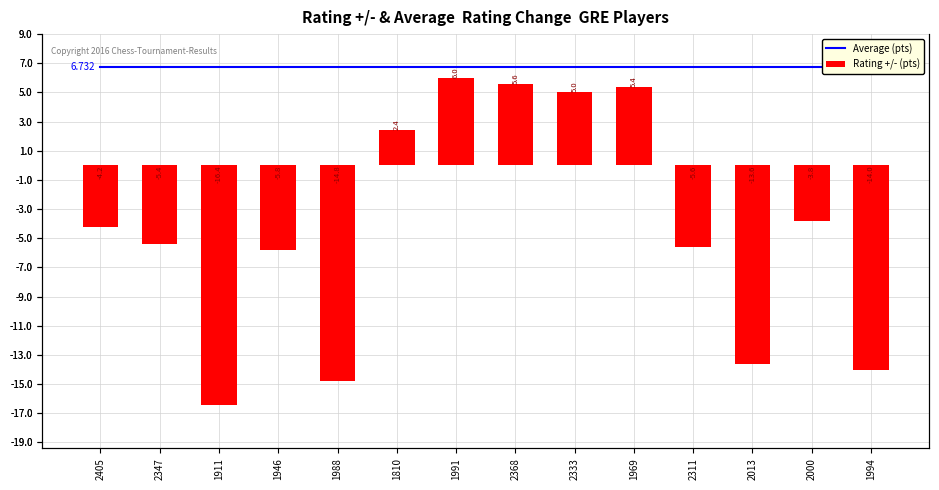

Reading right to left, what are all the values shown in this chart?

Average (pts): 6.7	6.7	6.7	6.7	6.7	6.7	6.7	6.7	6.7	6.7	6.7	6.7	6.7	6.7
Rating +/- (pts): -14.0	-3.8	-13.6	-5.6	5.4	5.0	5.6	6.0	2.4	-14.8	-5.8	-16.4	-5.4	-4.2